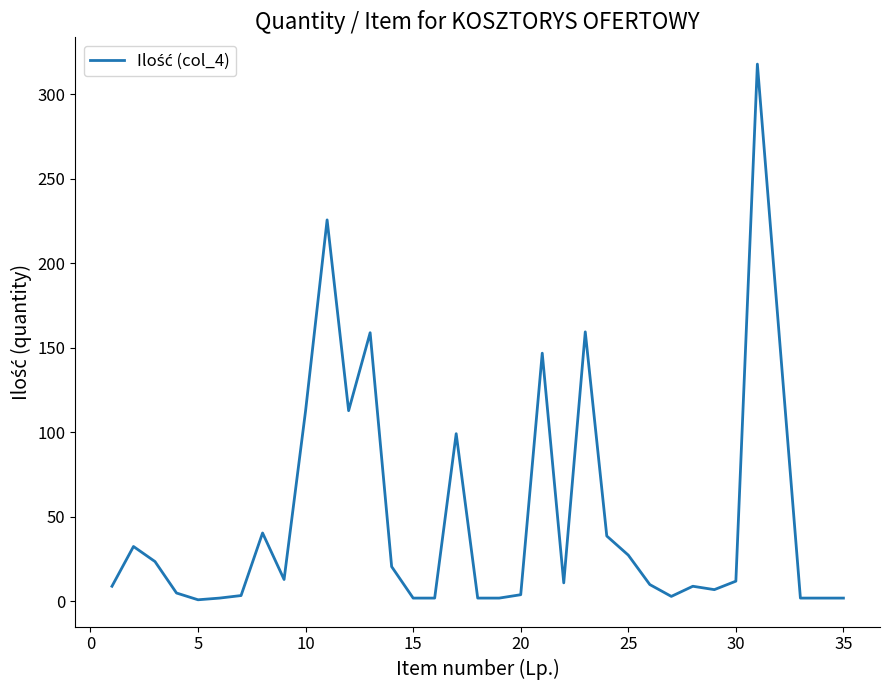

What is the difference between the maximum and minimum values?

316.7